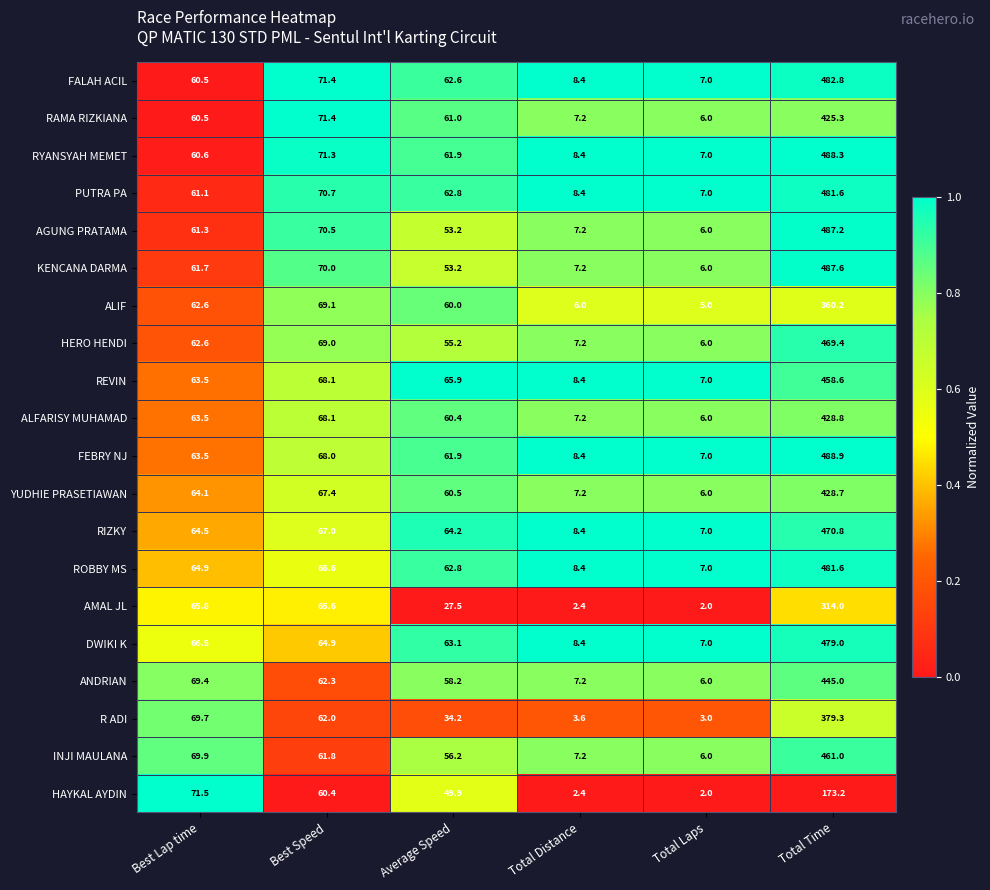

What is the difference between the highest and lowest values at Total Distance?

6.0